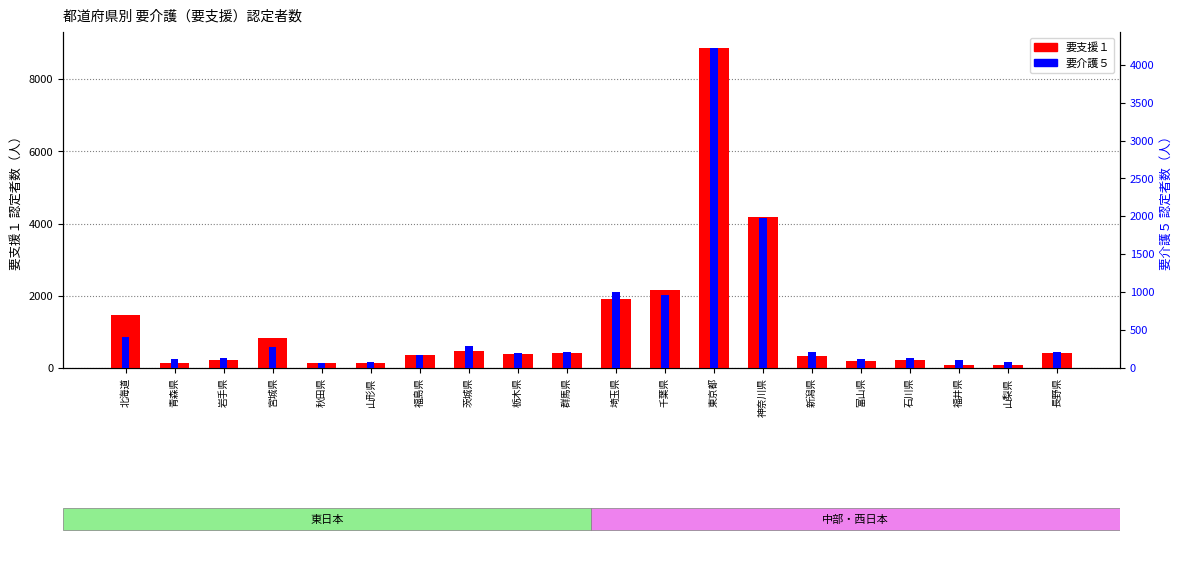

At which label does 要支援１ first exceed 380?

北海道